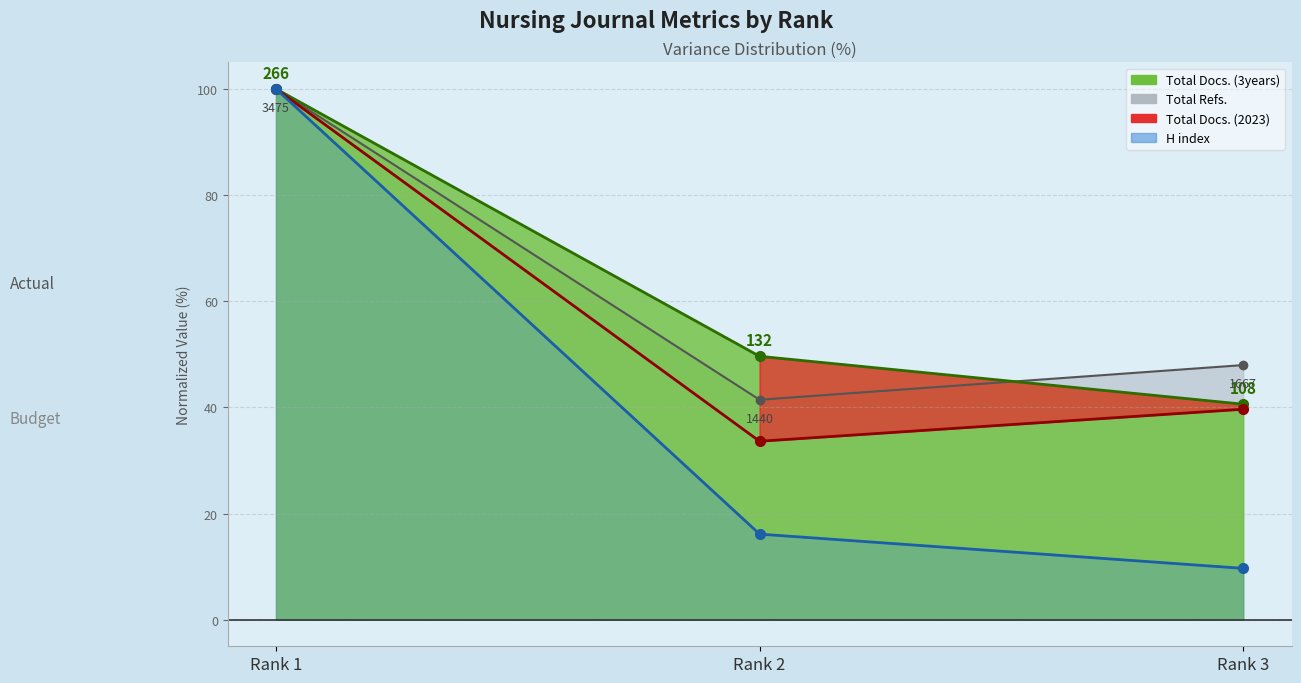

What is the difference between the values at Rank 3 and Rank 1?

60.3